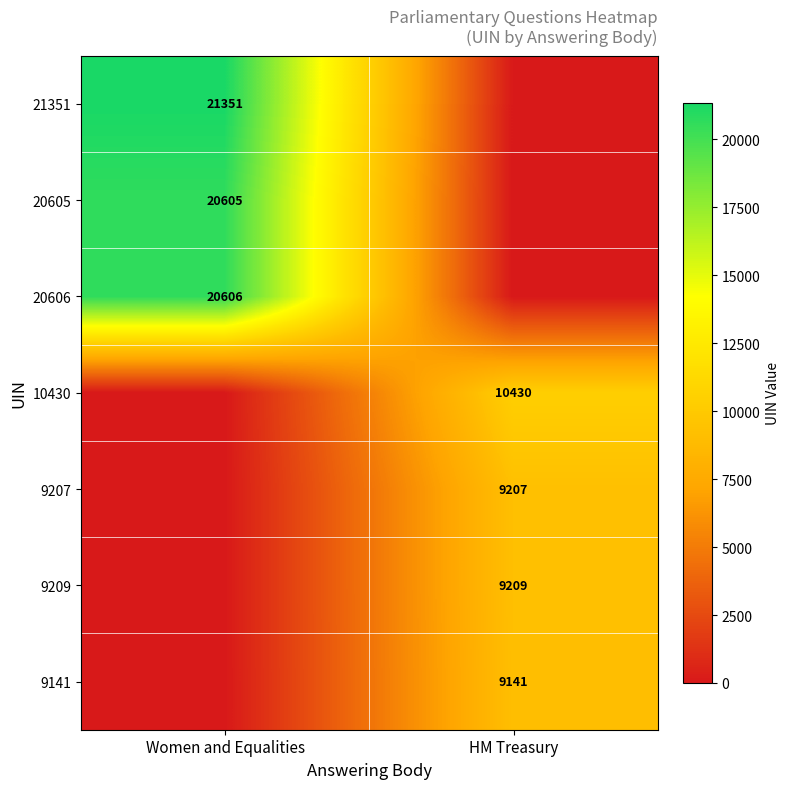

Is it true that 20605 equals 35493 at Women and Equalities?

False